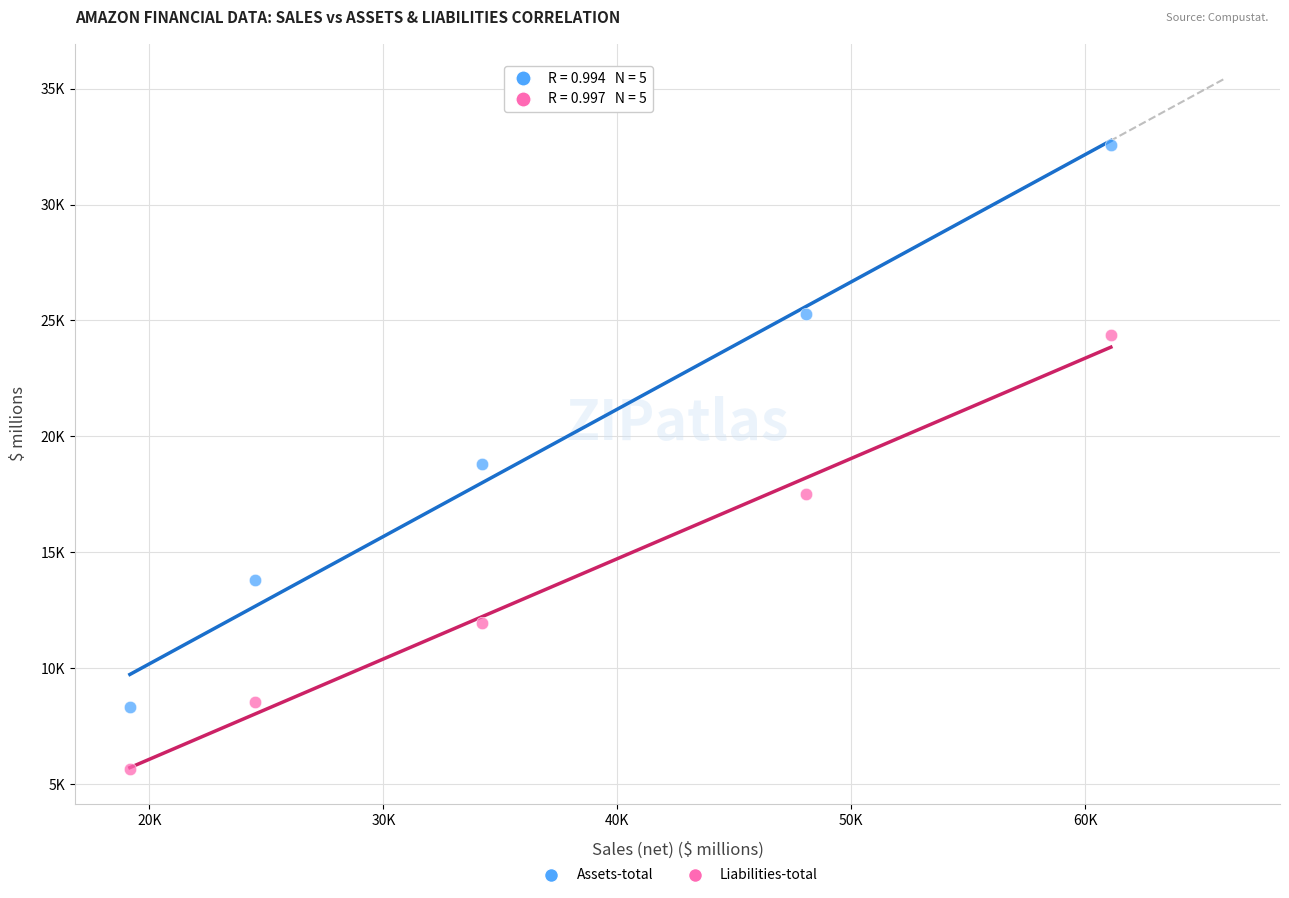

What are all the series names shown in the legend?

Assets-total, Liabilities-total